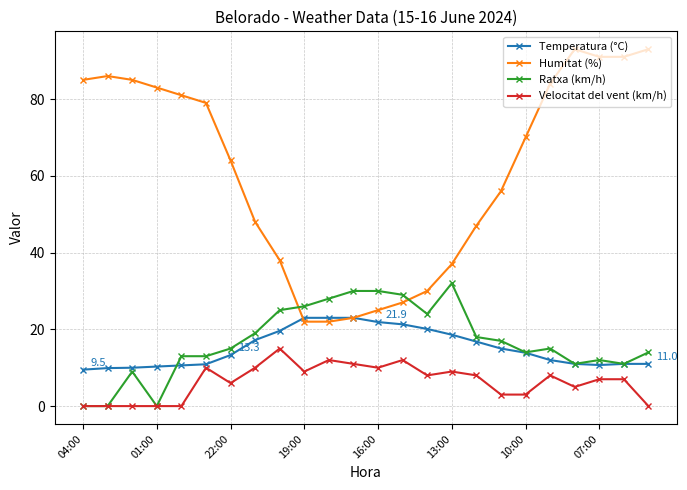

What is the average value of the Ratxa (km/h) series?

16.9